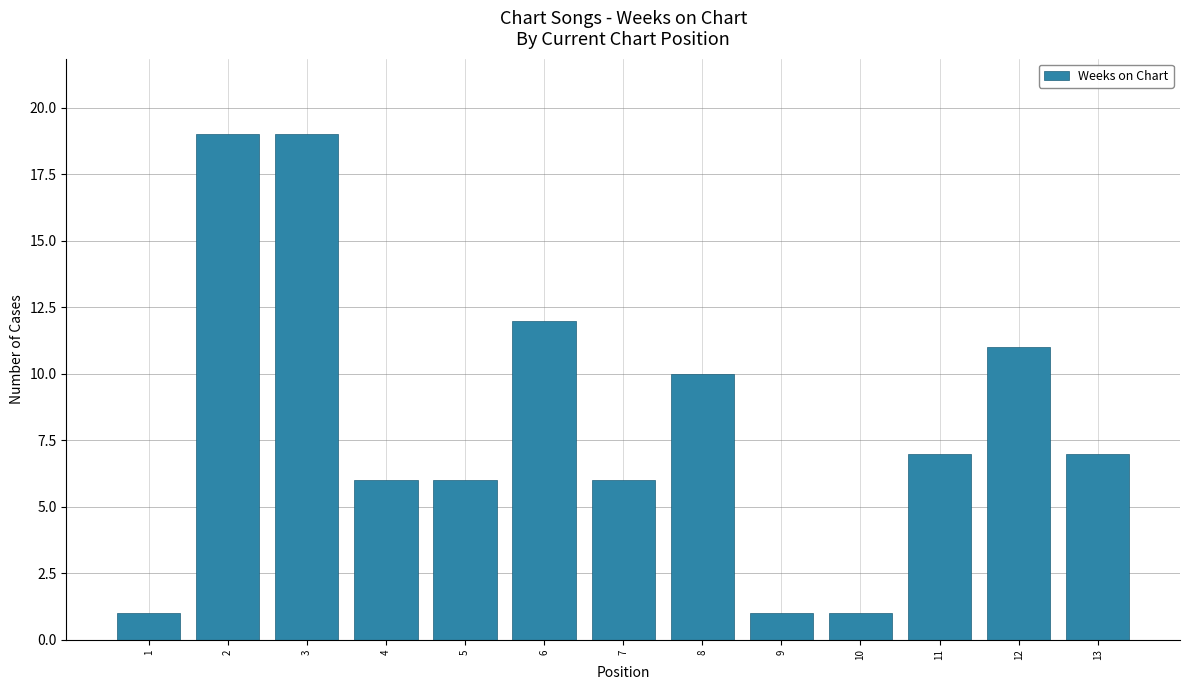

The chart shows a value of 26 at 2. True or false?

False